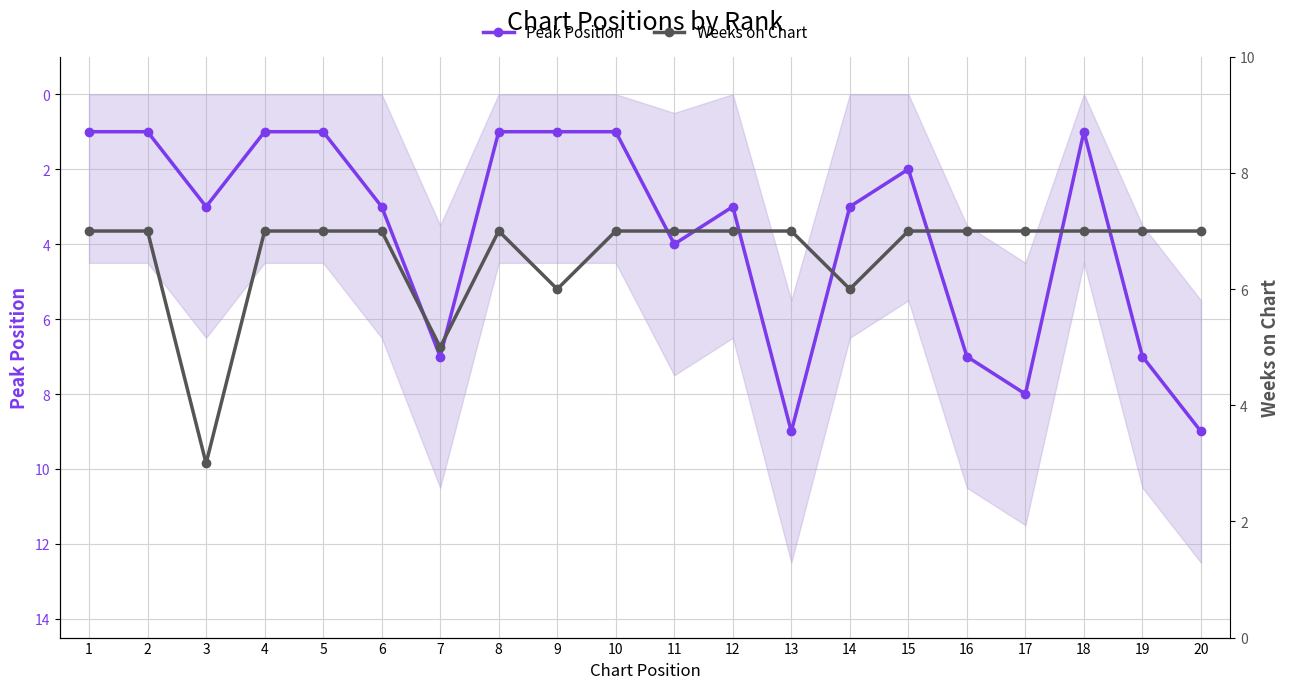

Read the Weeks on Chart value at 14.

6